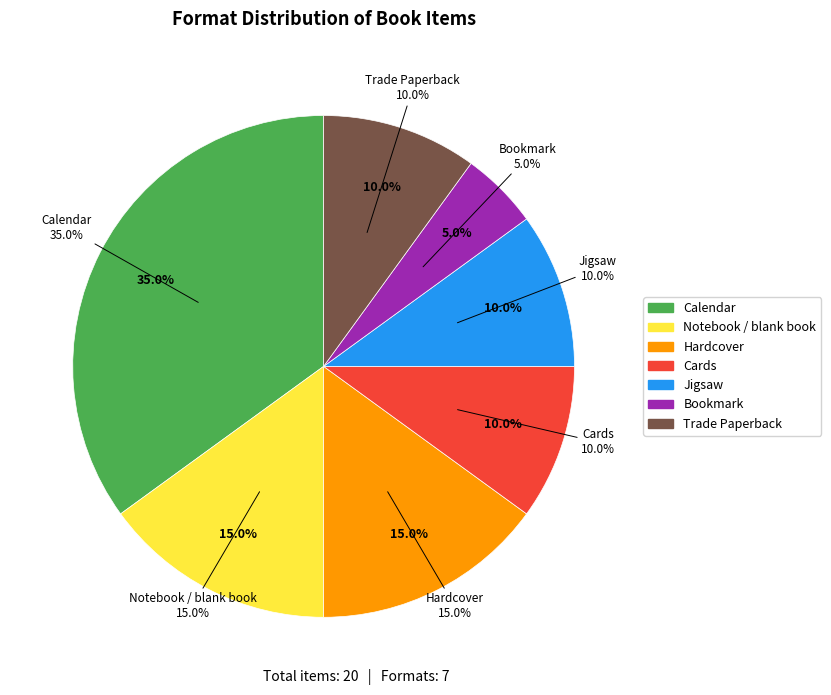

Rank the categories by value from highest to lowest.

Calendar, Notebook / blank book, Hardcover, Cards, Jigsaw, Trade Paperback, Bookmark